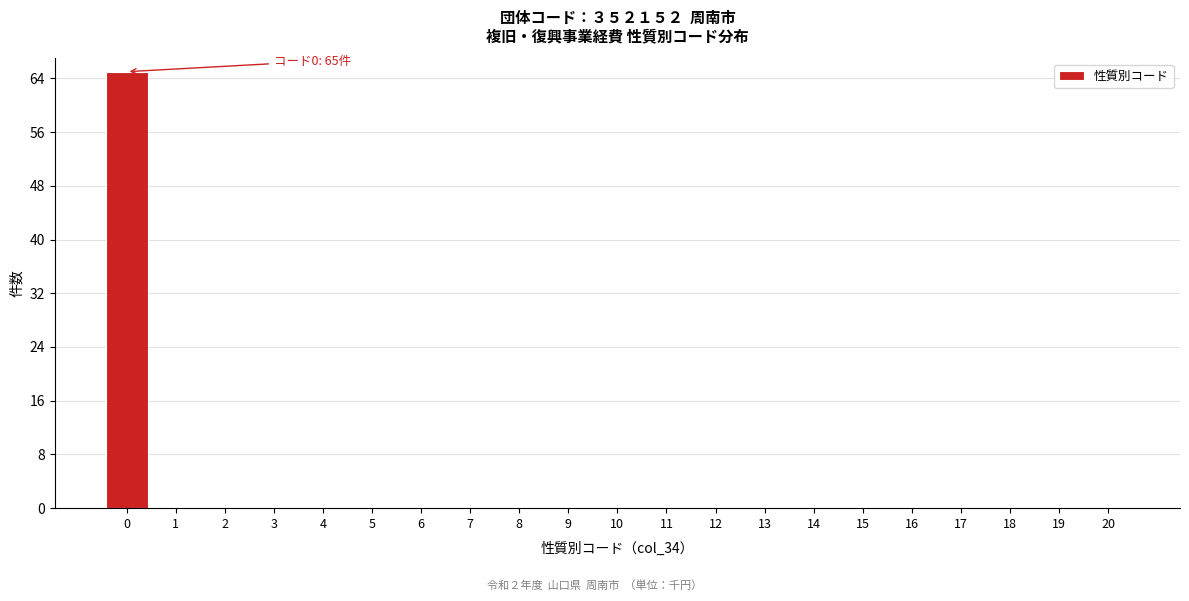

Reading left to right, extract all data points from this chart.

0=65	1=0	2=0	3=0	4=0	5=0	6=0	7=0	8=0	9=0	10=0	11=0	12=0	13=0	14=0	15=0	16=0	17=0	18=0	19=0	20=0